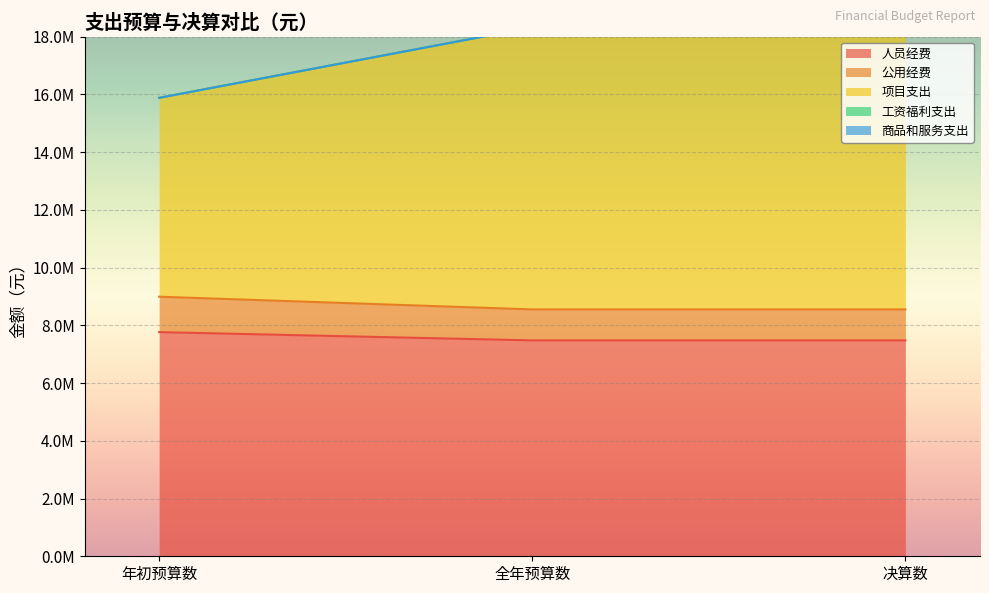

What is the difference between the maximum and minimum values in the 公用经费 series?

439764.5